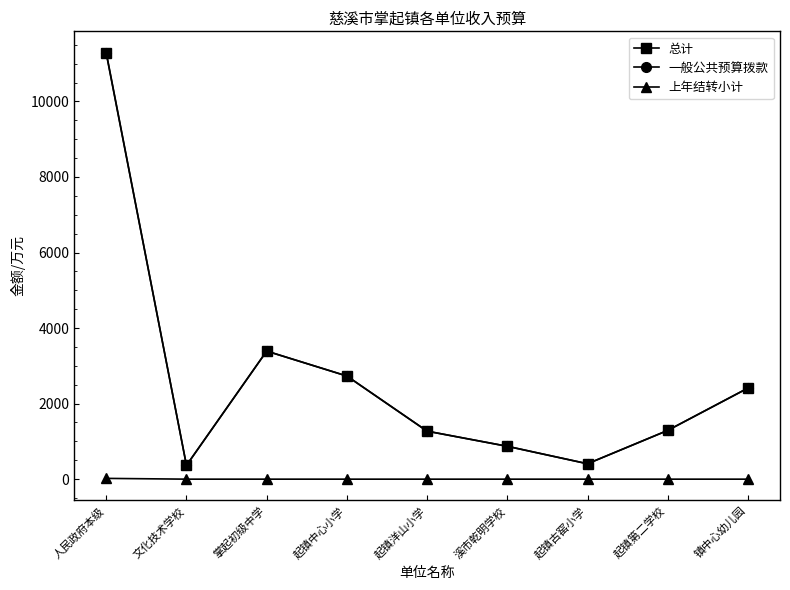

True or false: 上年结转小计 and 总计 cross at least once.

False